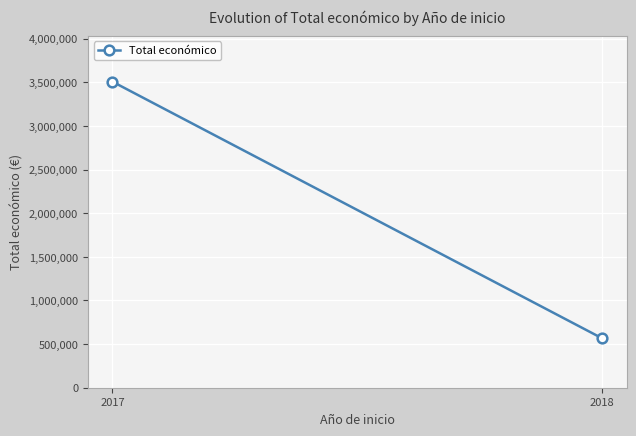

What value does the data have at 2017, to the nearest 10?

3507020